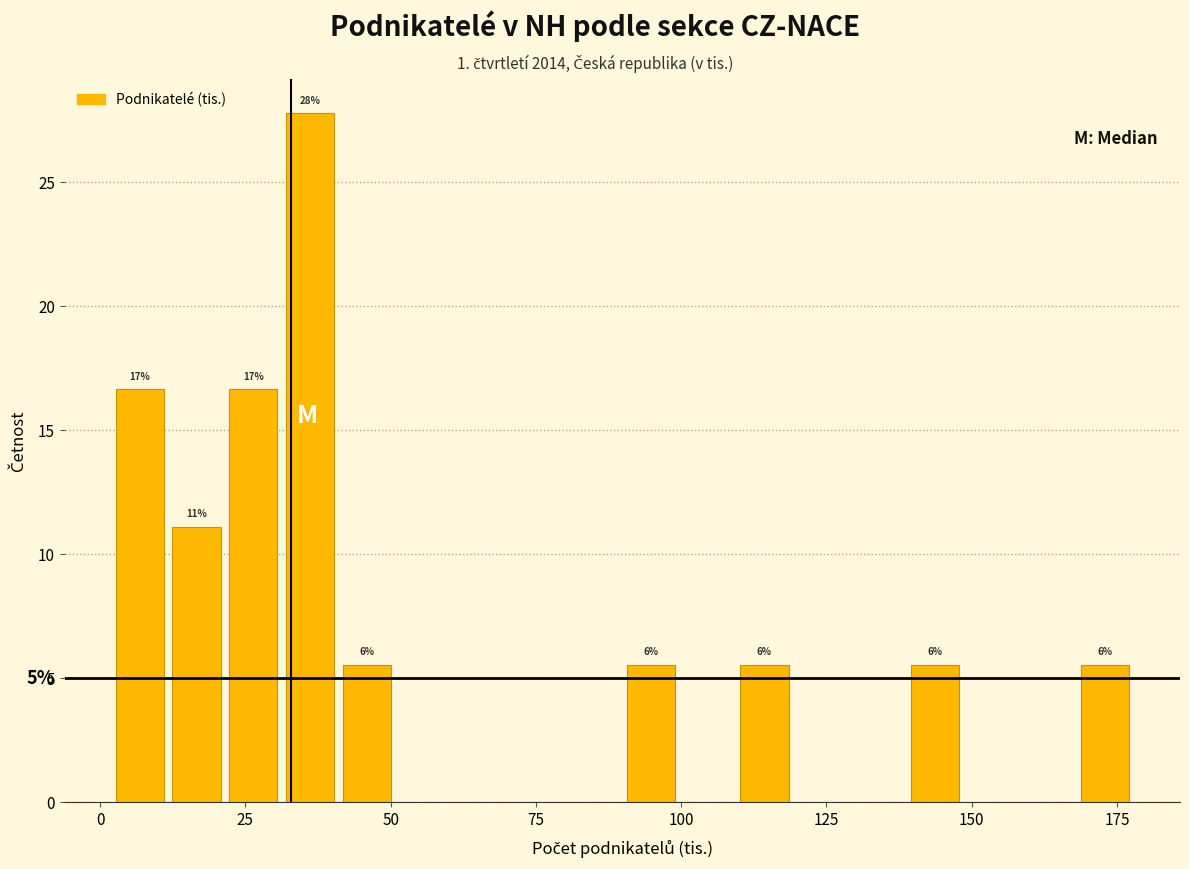

Read against the x-axis, roughly where is the centre of the tallest bar?

35